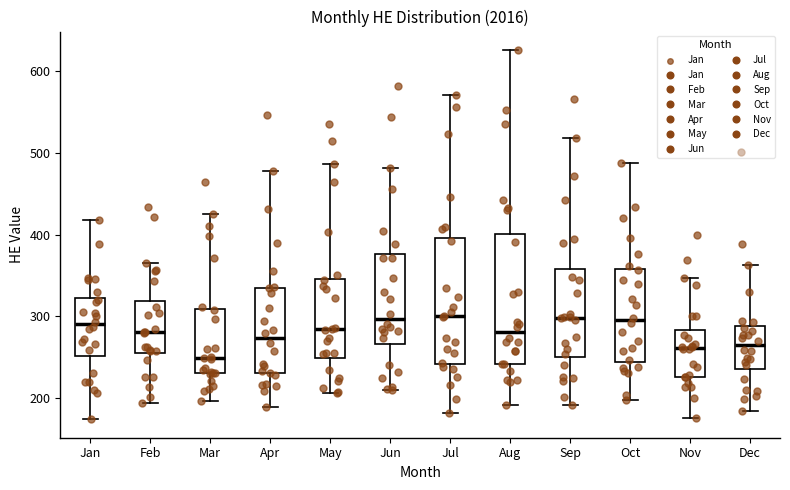

Reading left to right, read every box against the y-axis: the position of its median line, the range the box covers, and the ends of its whiskers. The values are not printed on the chart, so give them approximately, as read against the axis.

Jan: median 290, box 250 to 320, whiskers 170 to 420
Feb: median 280, box 260 to 320, whiskers 190 to 370
Mar: median 250, box 230 to 310, whiskers 200 to 430
Apr: median 270, box 230 to 340, whiskers 190 to 480
May: median 280, box 250 to 350, whiskers 210 to 490
Jun: median 300, box 270 to 380, whiskers 210 to 480
Jul: median 300, box 240 to 400, whiskers 180 to 570
Aug: median 280, box 240 to 400, whiskers 190 to 630
Sep: median 300, box 250 to 360, whiskers 190 to 520
Oct: median 300, box 240 to 360, whiskers 200 to 490
Nov: median 260, box 230 to 280, whiskers 180 to 350
Dec: median 260, box 240 to 290, whiskers 180 to 360